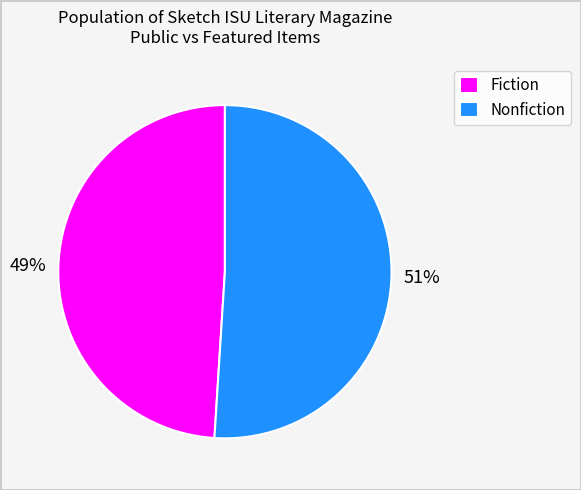

Do Fiction and Nonfiction together represent more than half of the pie?

Yes